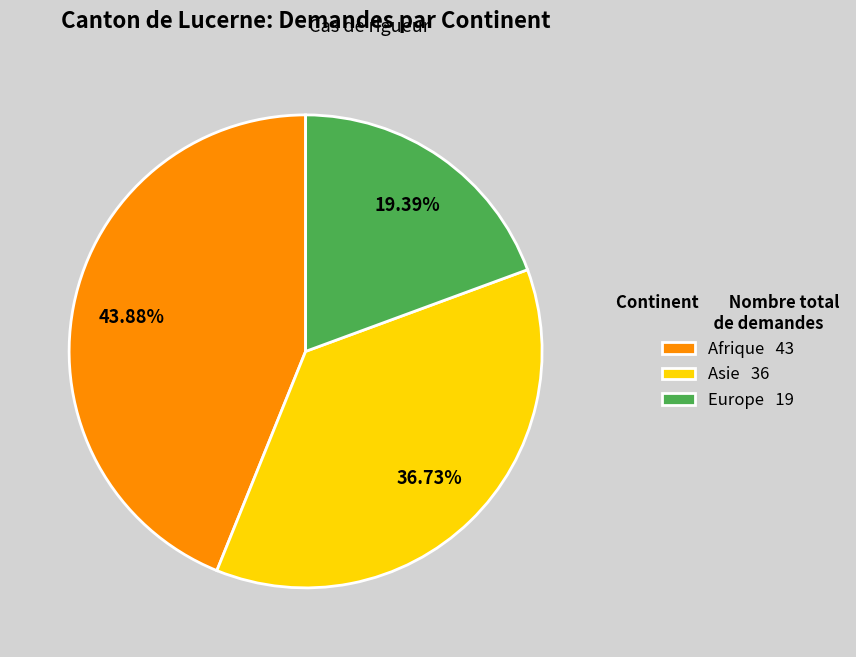

What is the ratio of the value at Asie 36 to the value at Europe 19?

1.9